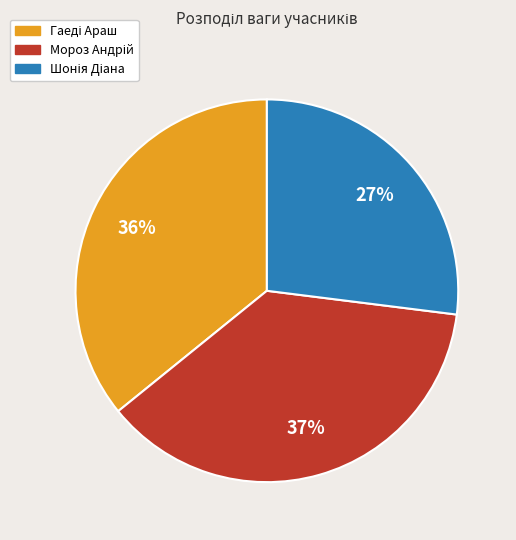

To the nearest percent, what is the average slice percentage?

33%